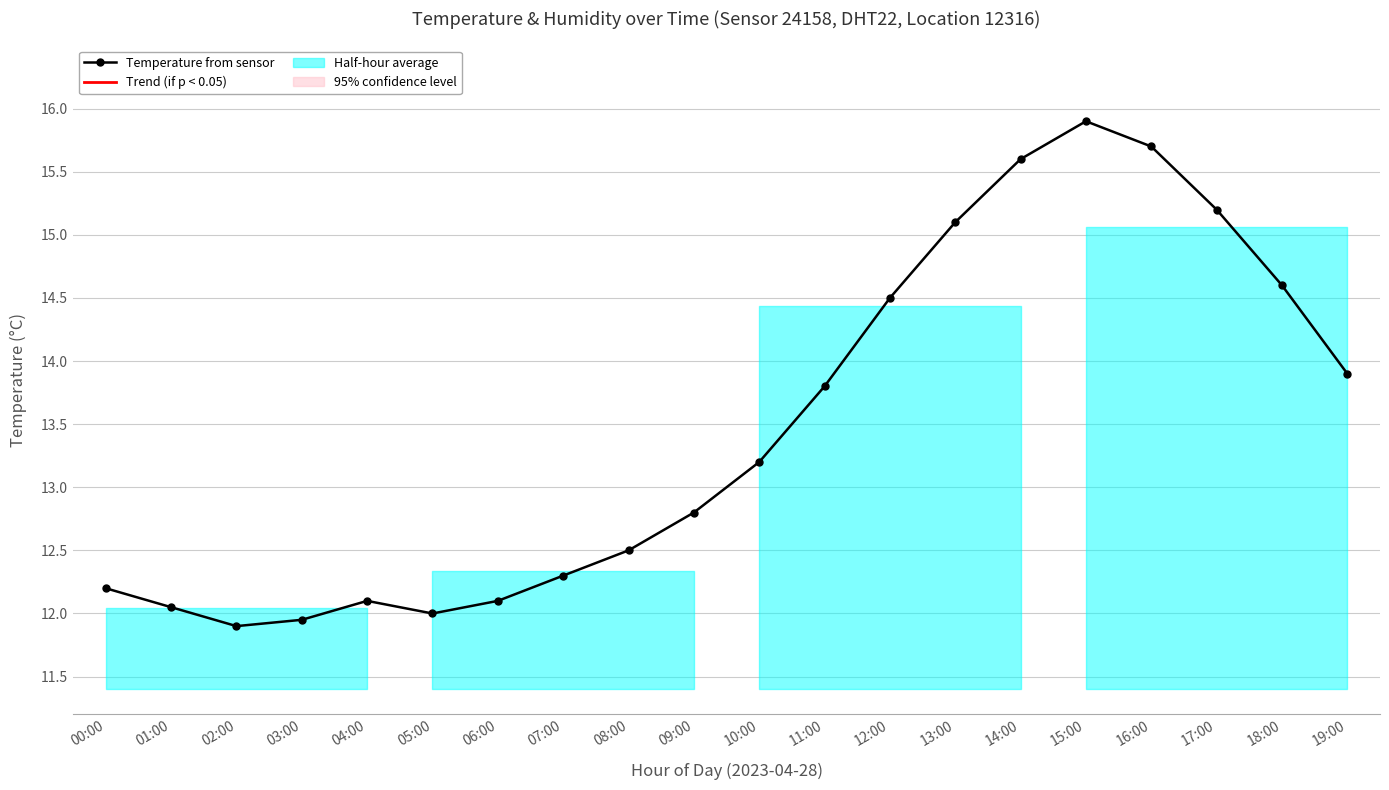

What position from the right is 08:00?

12